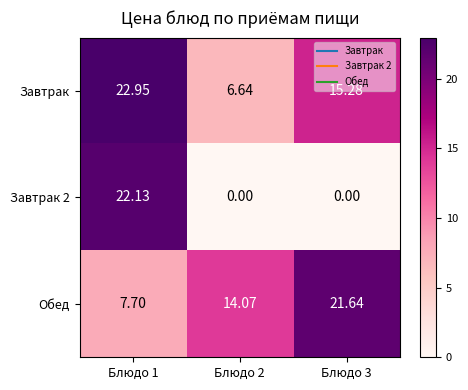

What is the total value across all series at Блюдо 1?

52.8